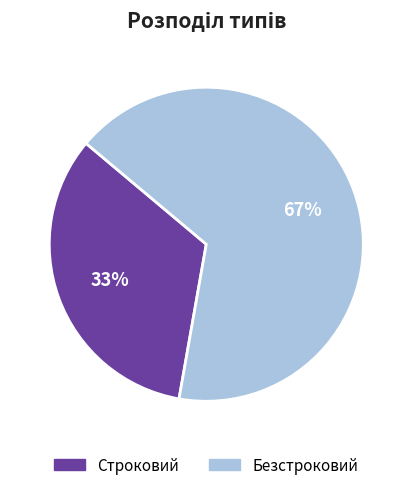

Do Строковий and Безстроковий together represent more than half of the pie?

Yes